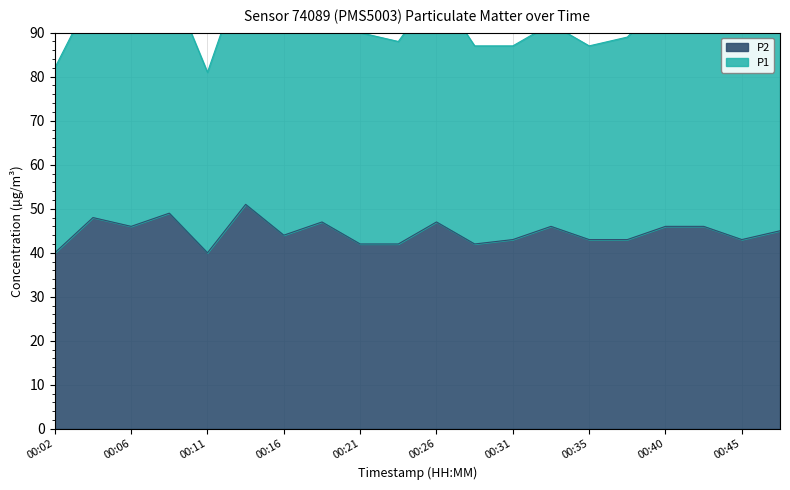

Where is the first local maximum?

00:04